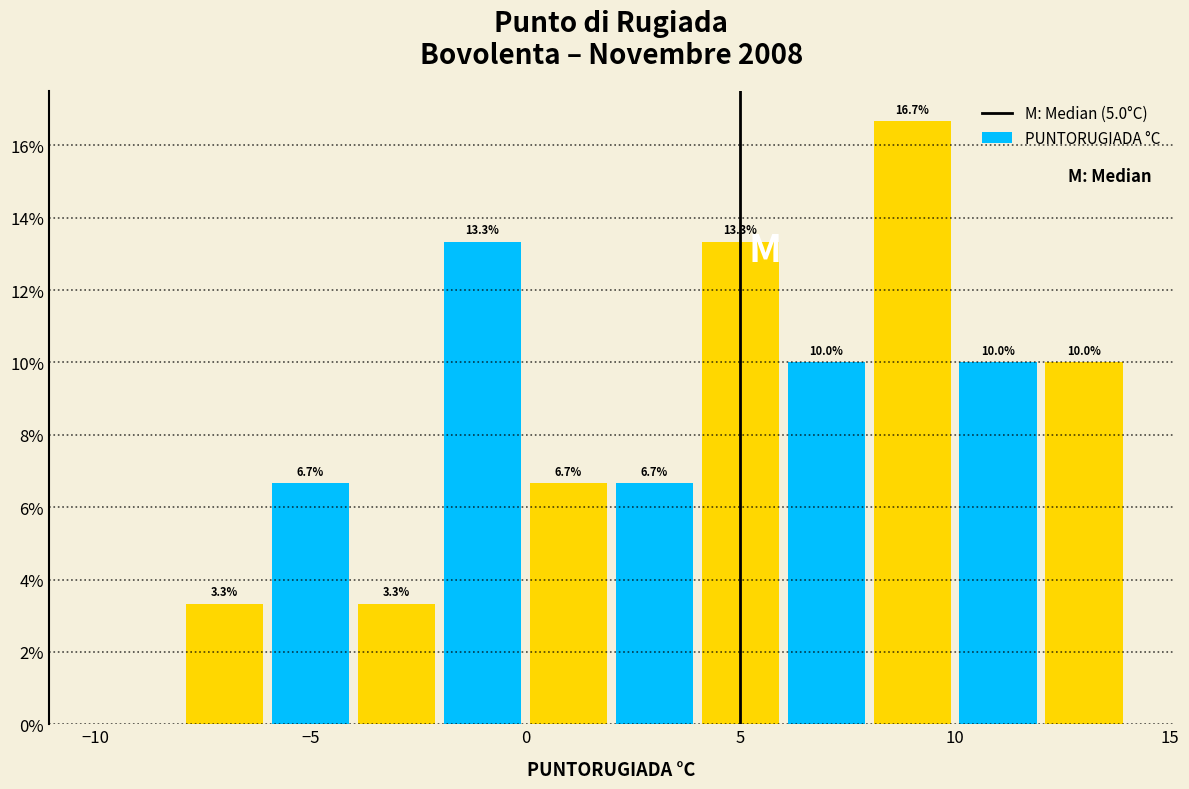

Over which range of the x-axis is the bar tallest?

8 to 10